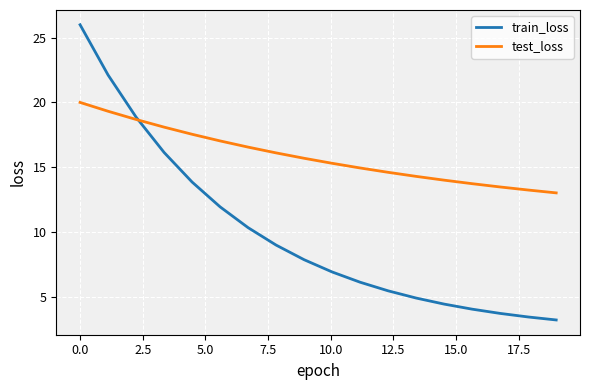

What are all the series names shown in the legend?

train_loss, test_loss